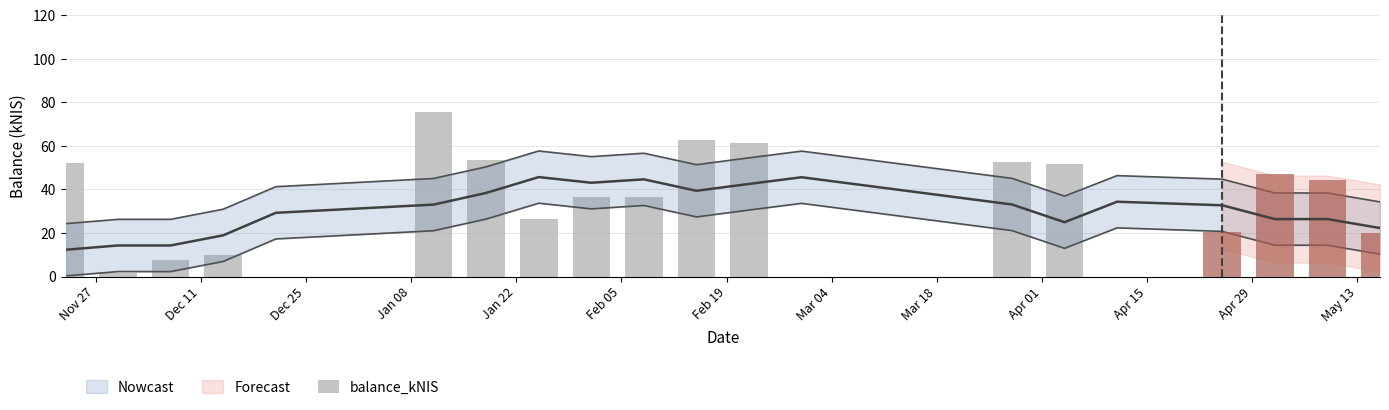

The chart shows a value of 81.3 at Apr 29. True or false?

False